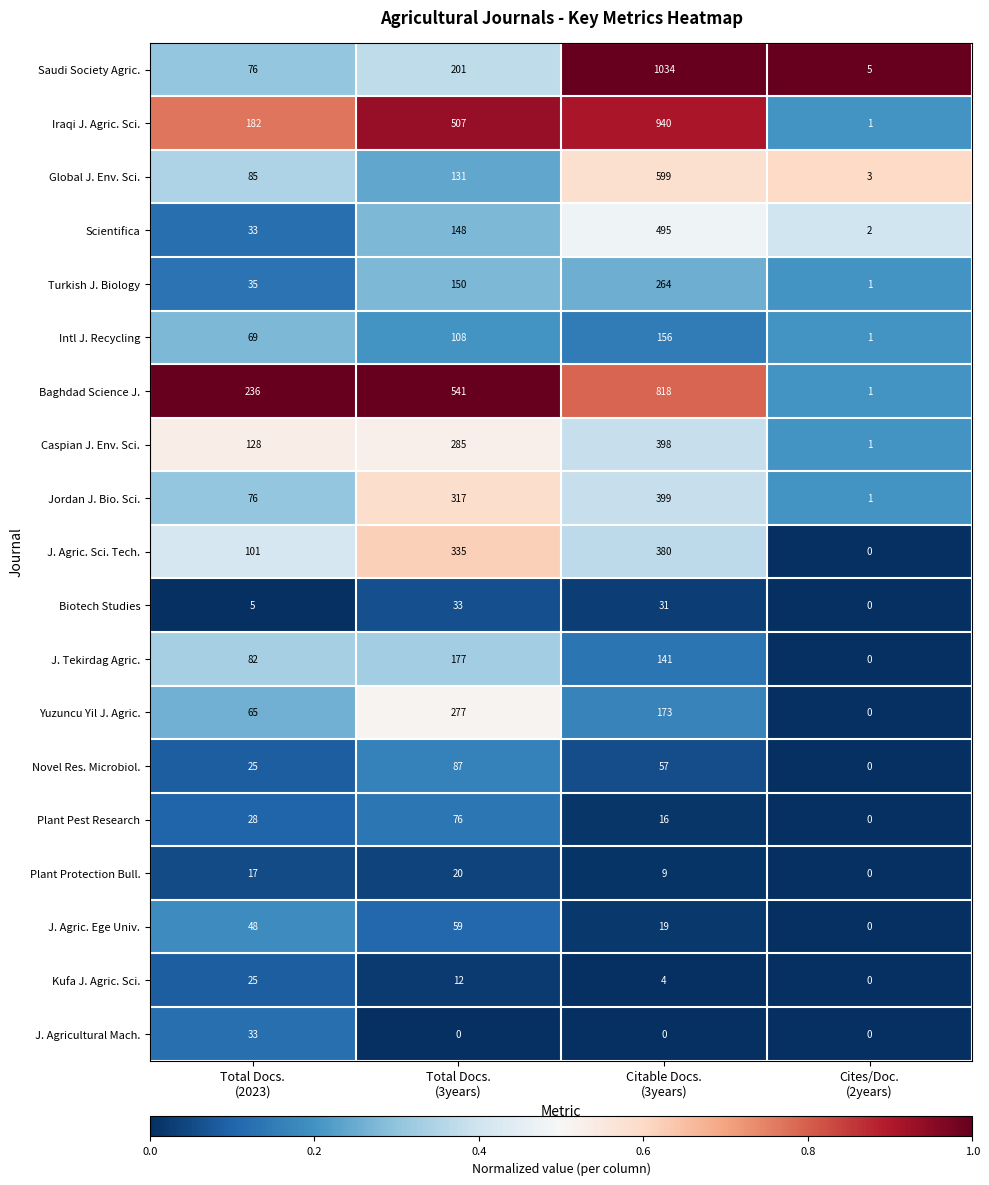

Which series has the widest spread of values?

Saudi Society Agric.